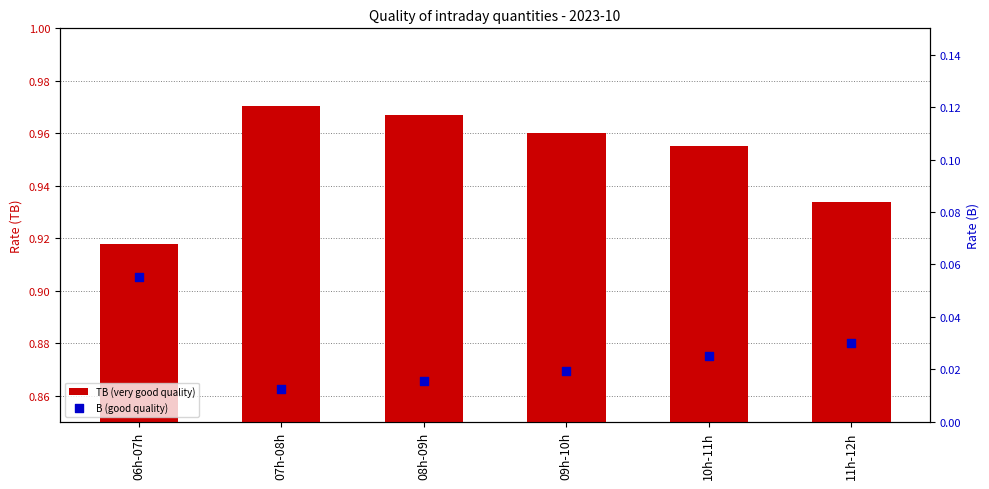

Which series reaches the maximum Y coordinate?

TB (very good quality)